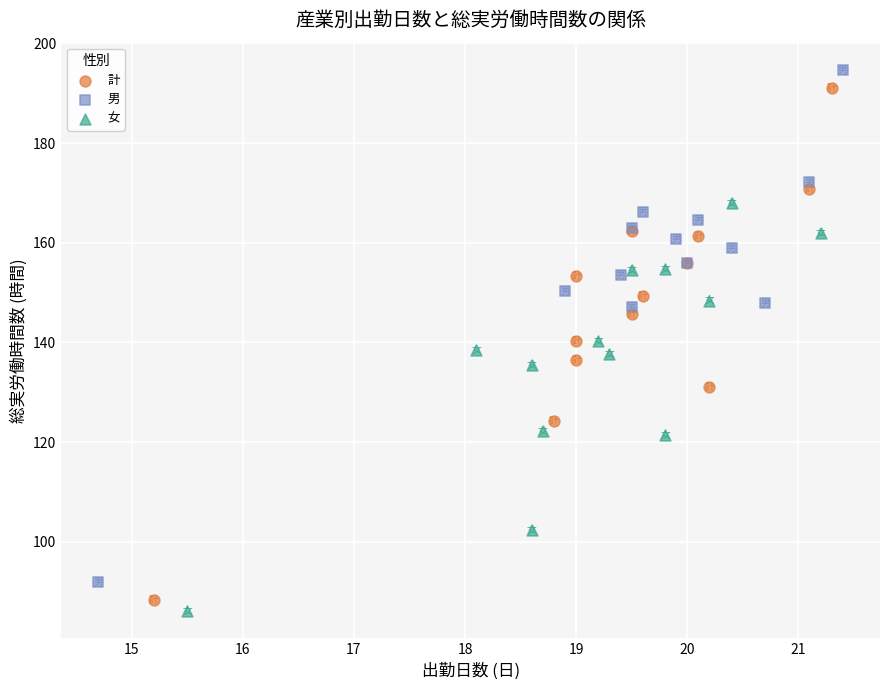

Which series has the widest spread of Y values?

男